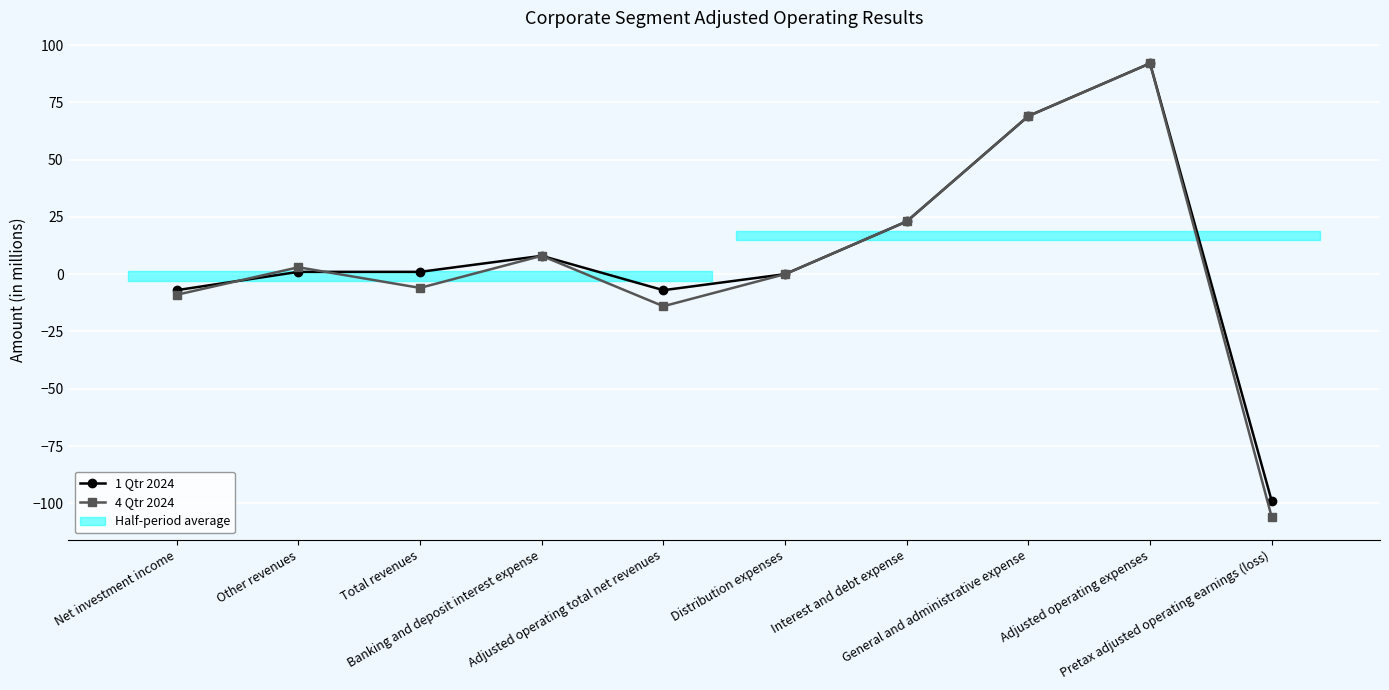

How many values in the 1 Qtr 2024 series exceed 1?

4